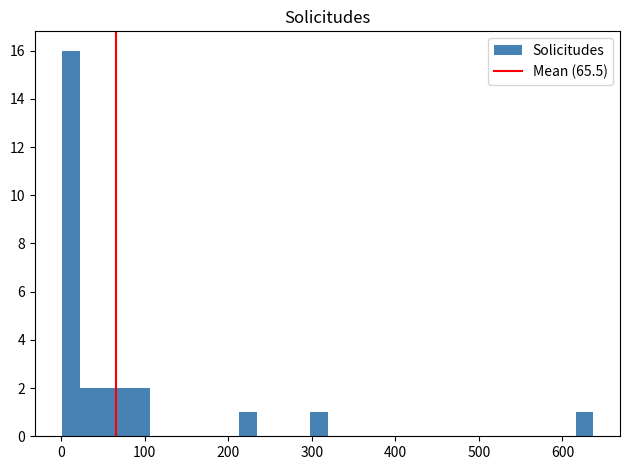

Read against the x-axis, roughly where is the centre of the tallest bar?

10